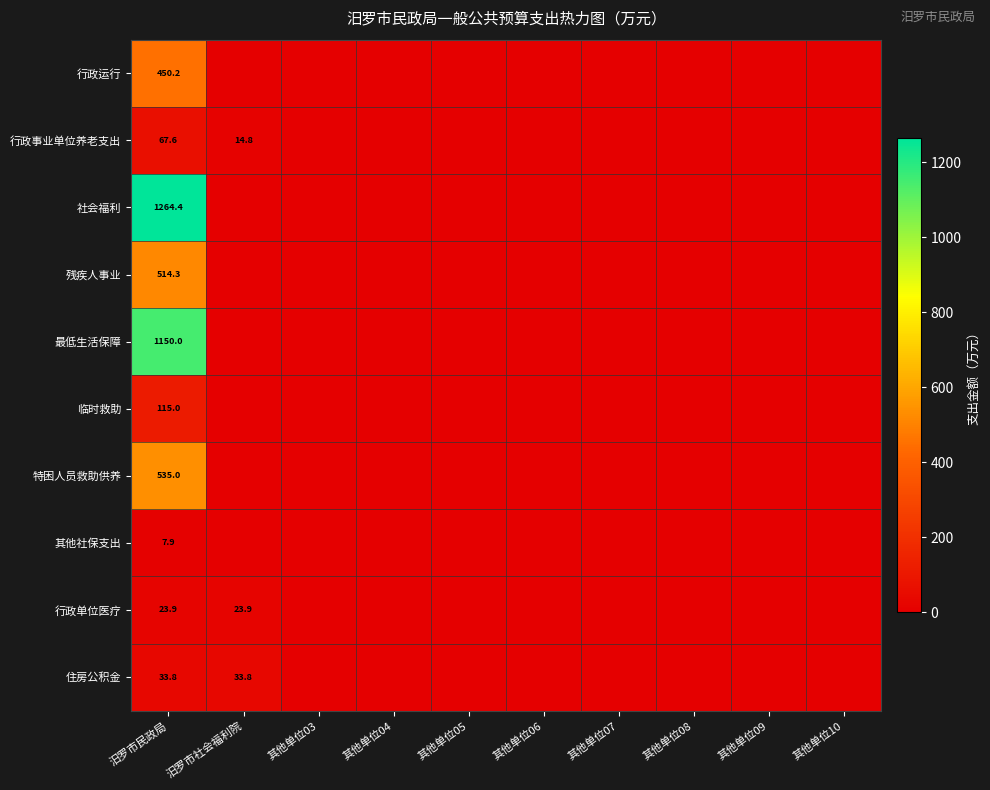

The 其他社保支出 series shows 12.0 at 汨罗市民政局. True or false?

False